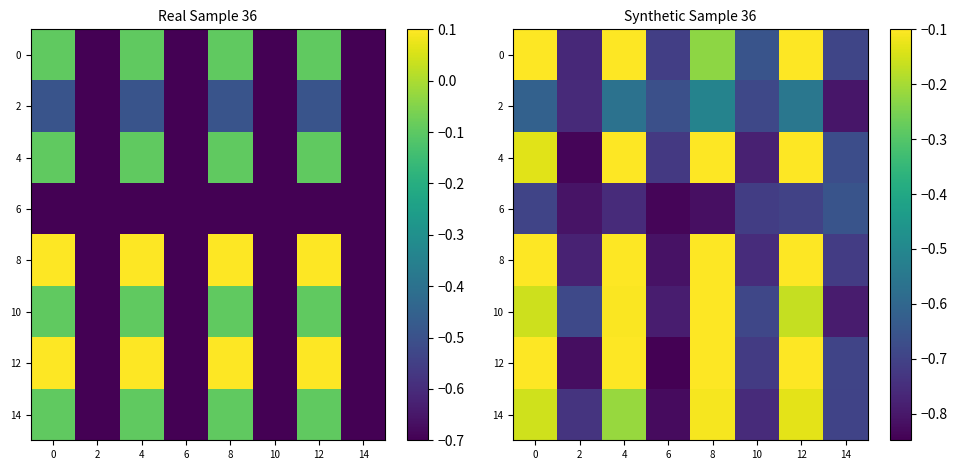

True or false: 10 has a value of -0.7 at 10.

True